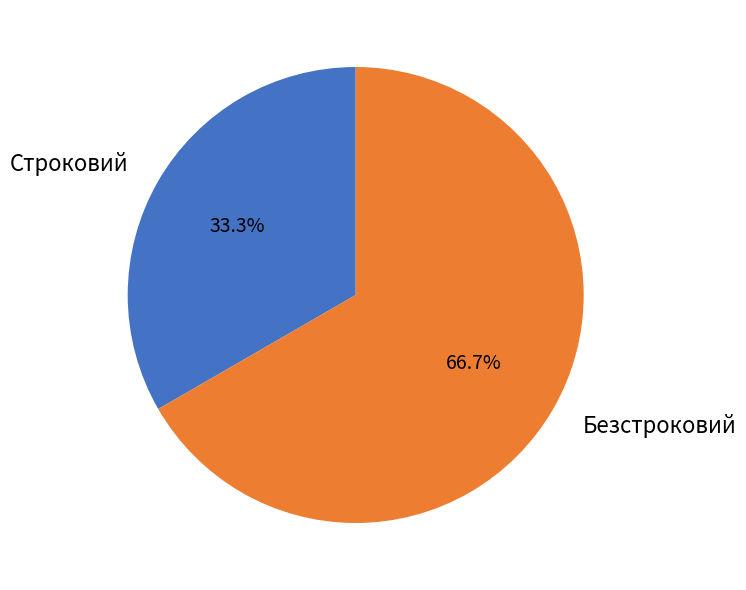

What percentage is NOT represented by Строковий?

66.7%